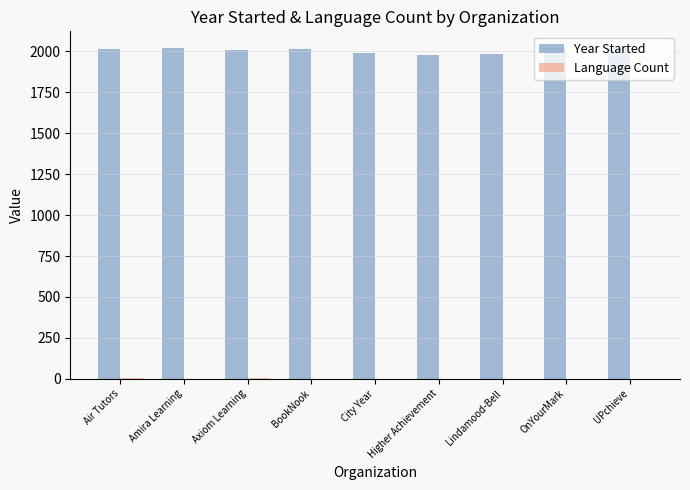

Are the bars horizontal?

No